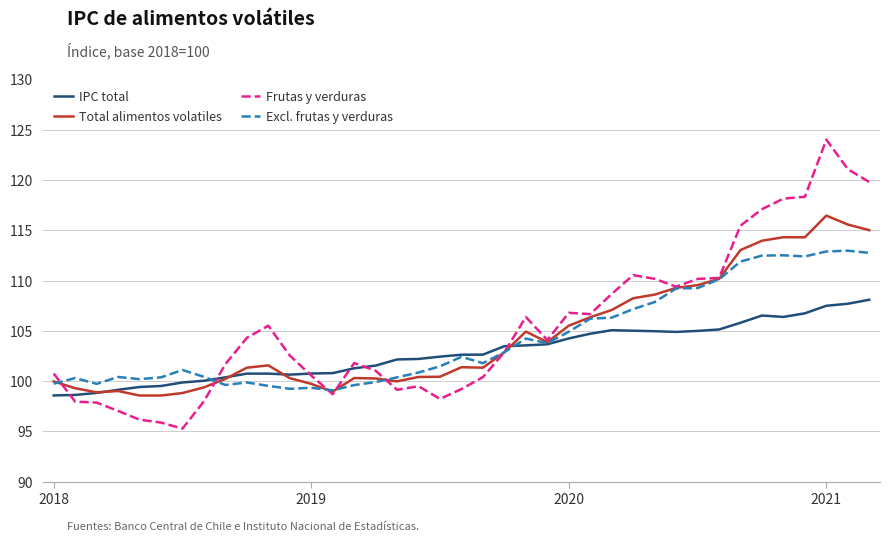

What is the smallest value displayed?

95.3